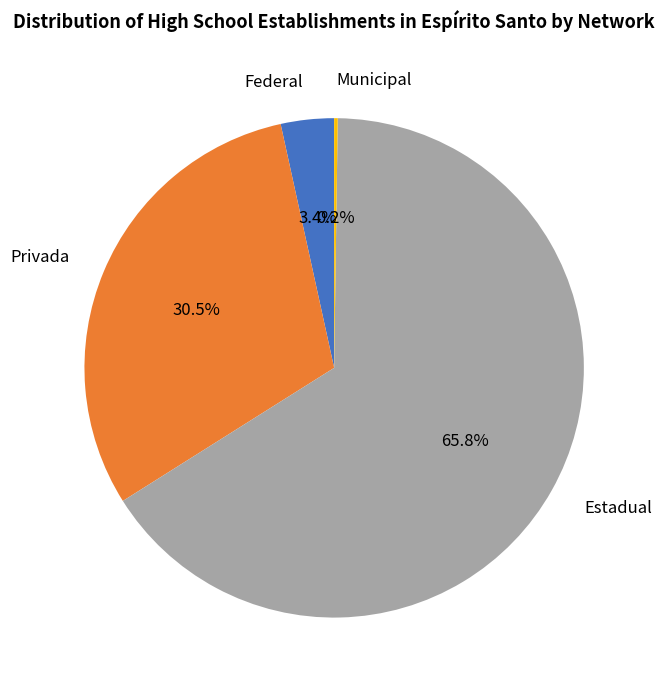

Which slice is the largest?

Estadual